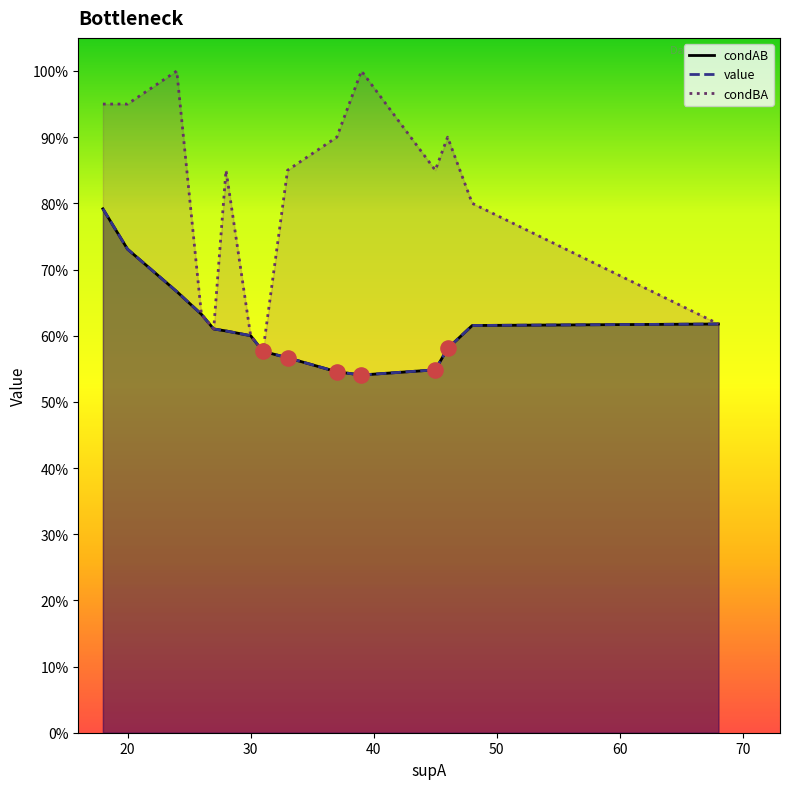

Which series contains the highest Y value?

condBA